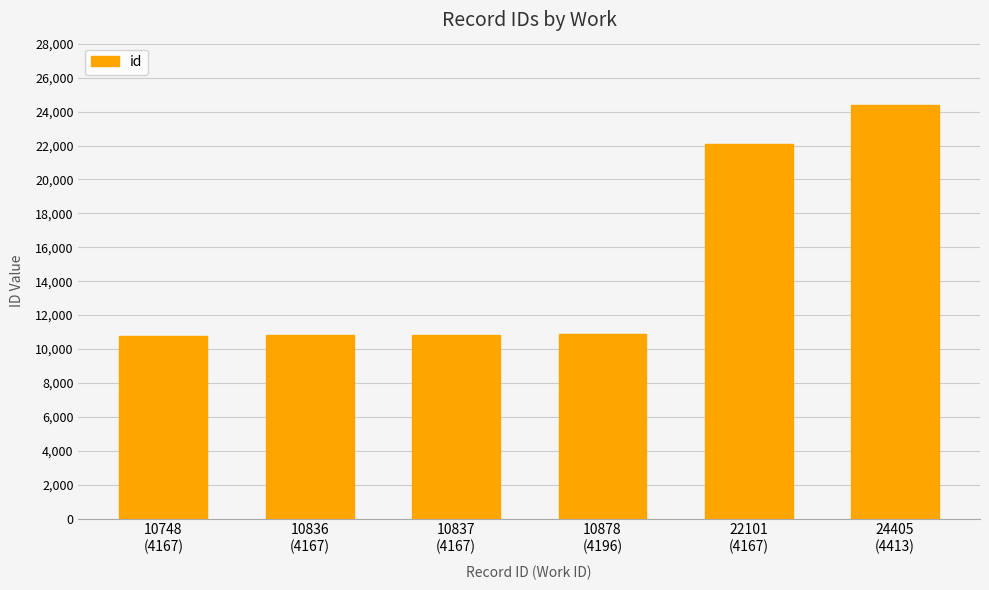

What is the sum of the values at 10748
(4167) and 22101
(4167)?

32849